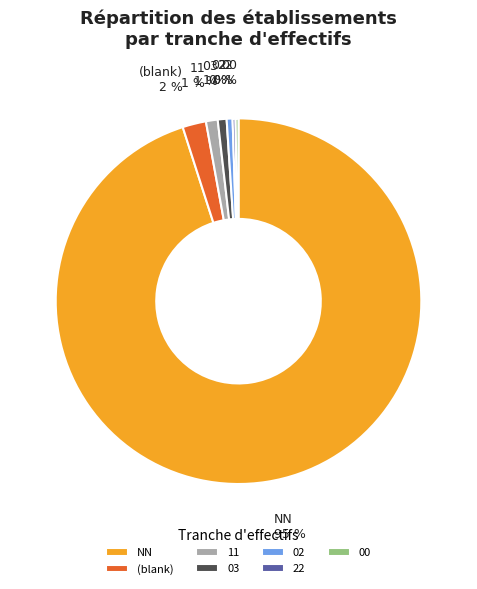

Is it true that NN is 52% of the pie?

False